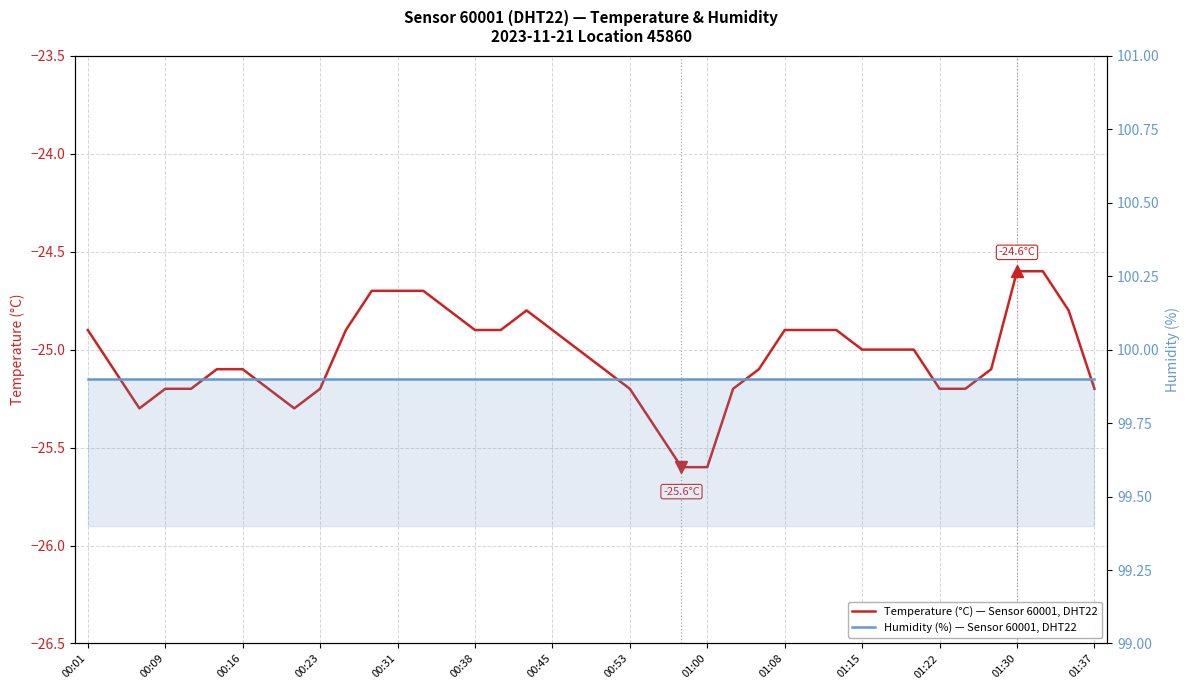

Is this an area chart (filled region under the line)?

No